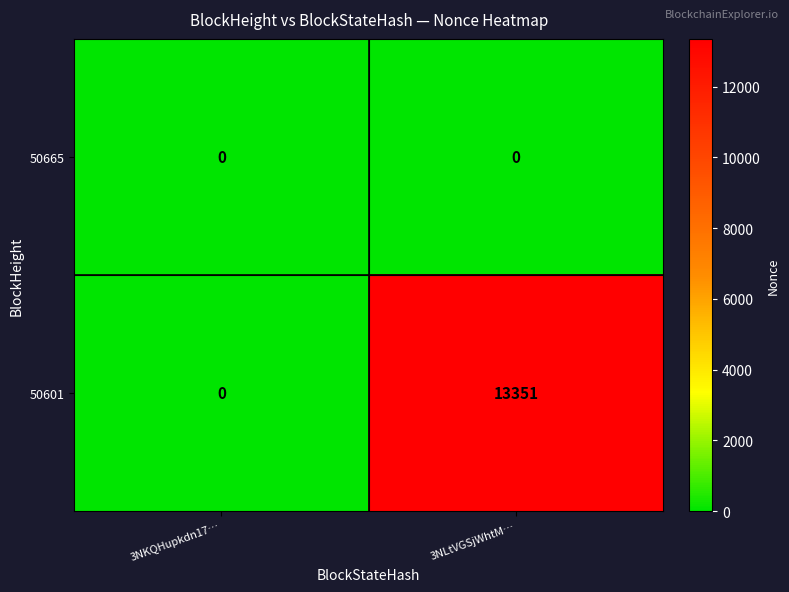

At which category is the sum across all series the highest?

3NLtVGSjWhtM…